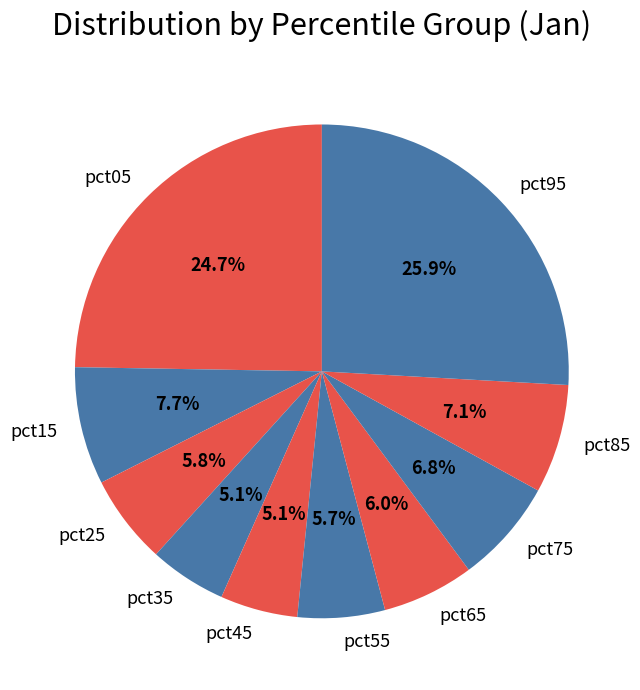

What percentage is NOT represented by pct05?

75.3%